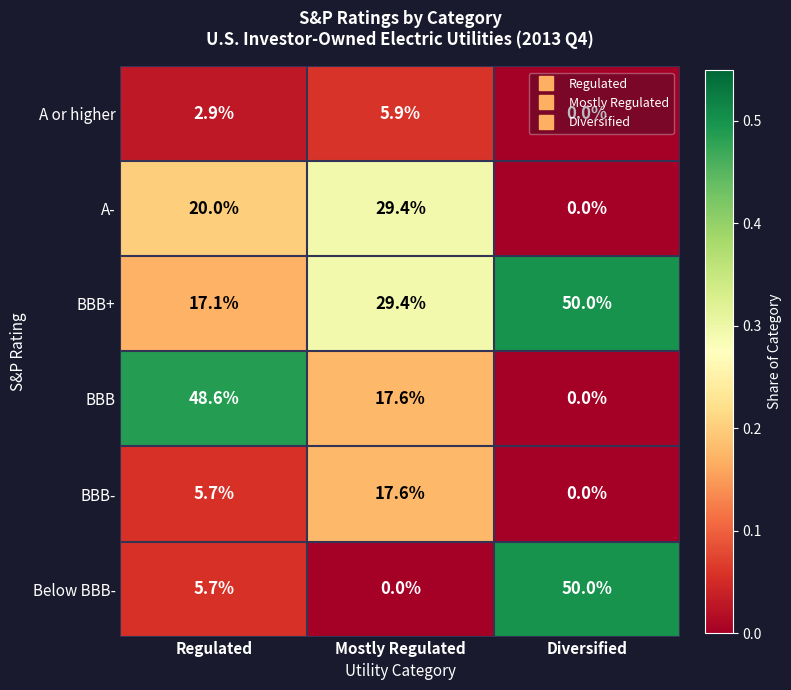

Which series has the widest spread of values?

Below BBB-